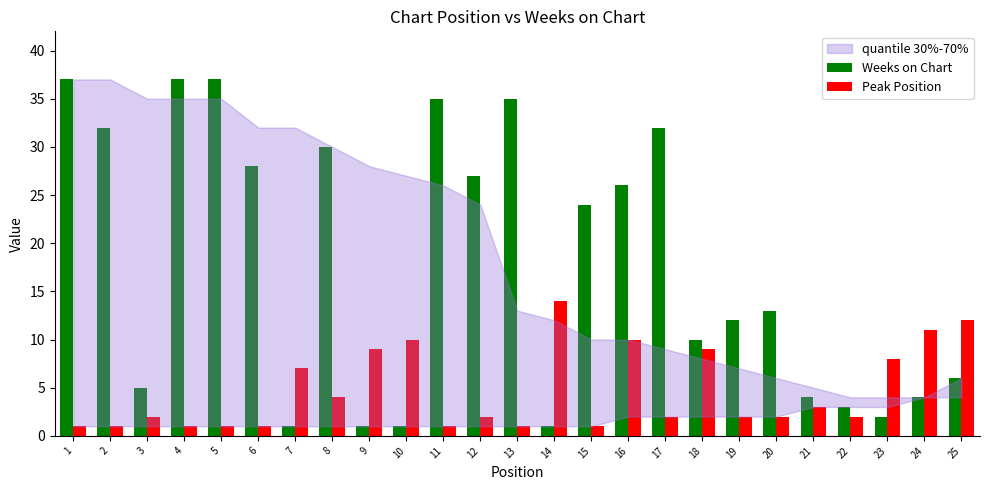

Which series has the largest range (max minus min)?

Weeks on Chart